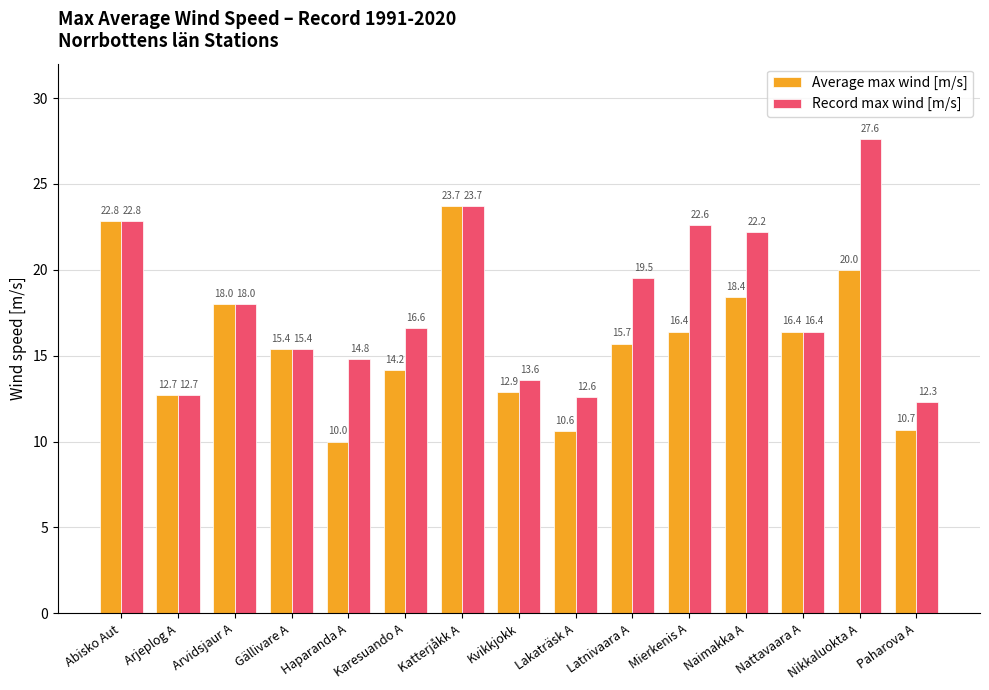

What is the difference between the second highest and minimum values in the Record max wind [m/s] series?

11.4